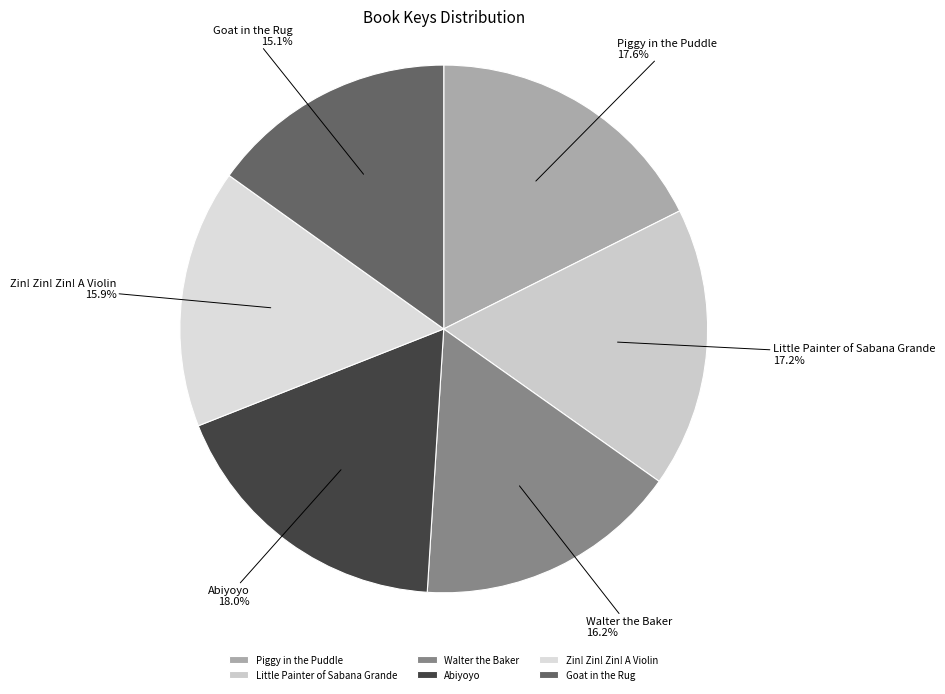

Which category has the smallest portion of the pie?

Goat in the Rug